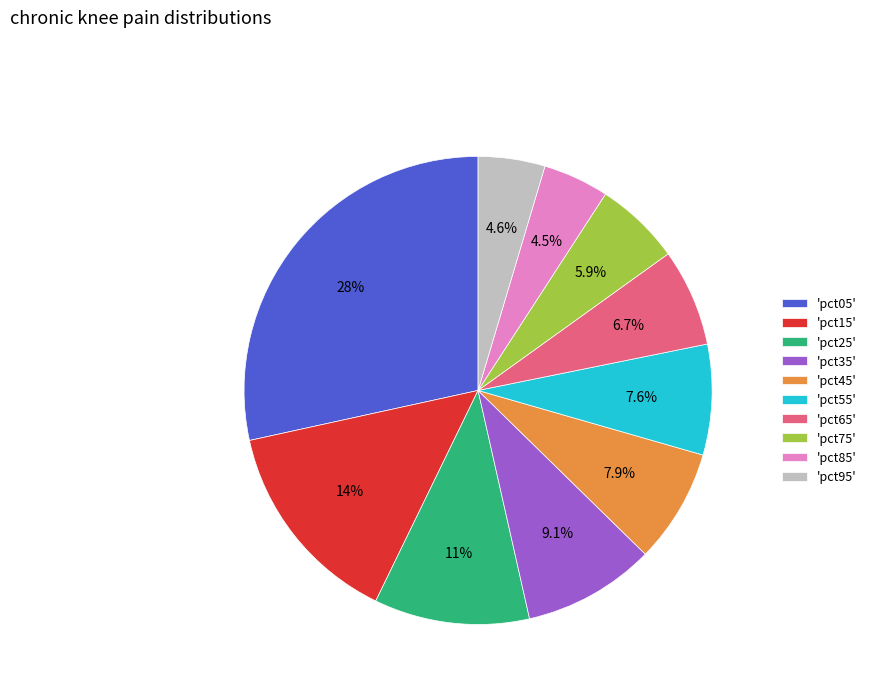

Count the number of slices in the pie.

10